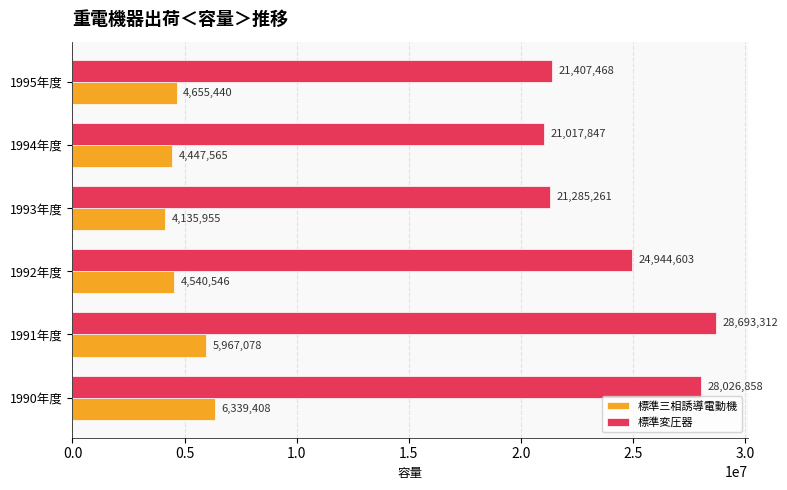

What is the sum of the 標準三相誘導電動機 values at 1994年度 and 1993年度?

8583520